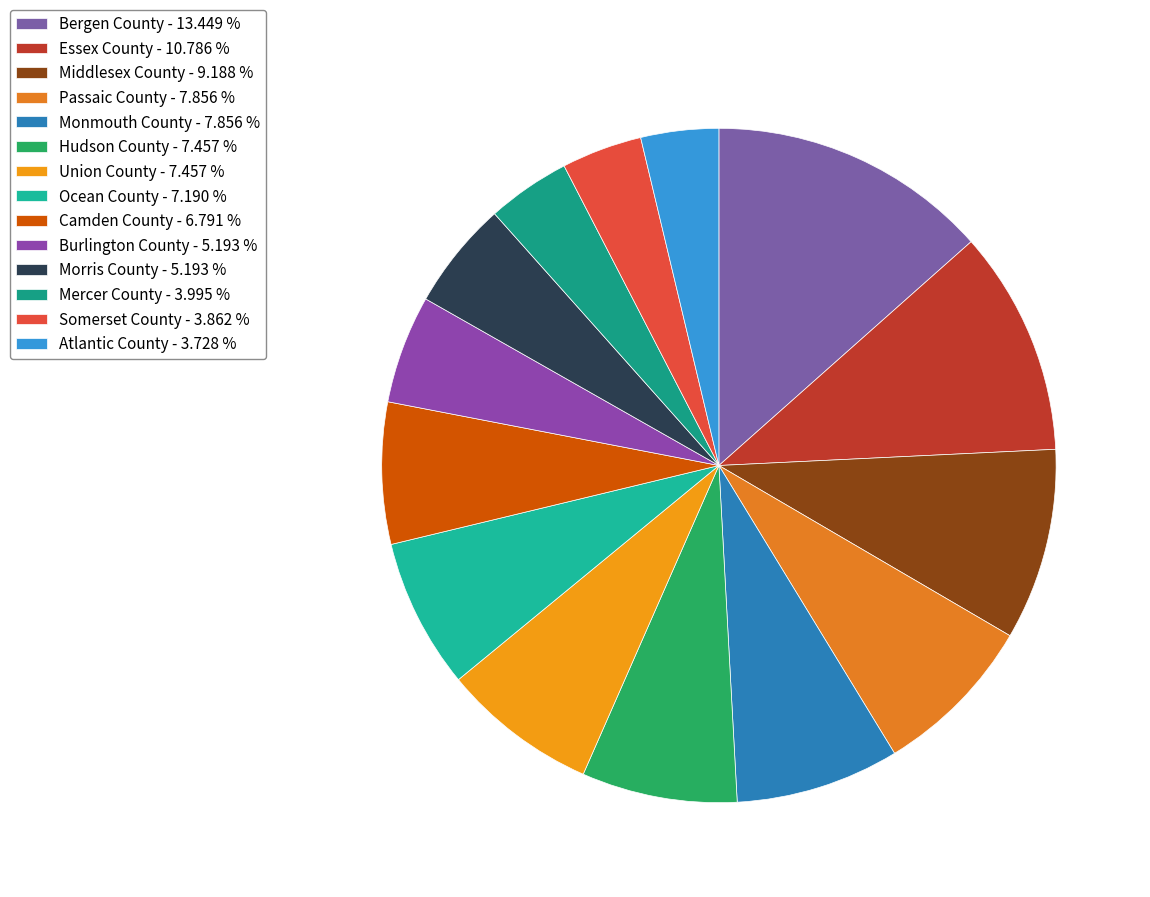

Which category has the biggest portion of the pie?

Bergen County